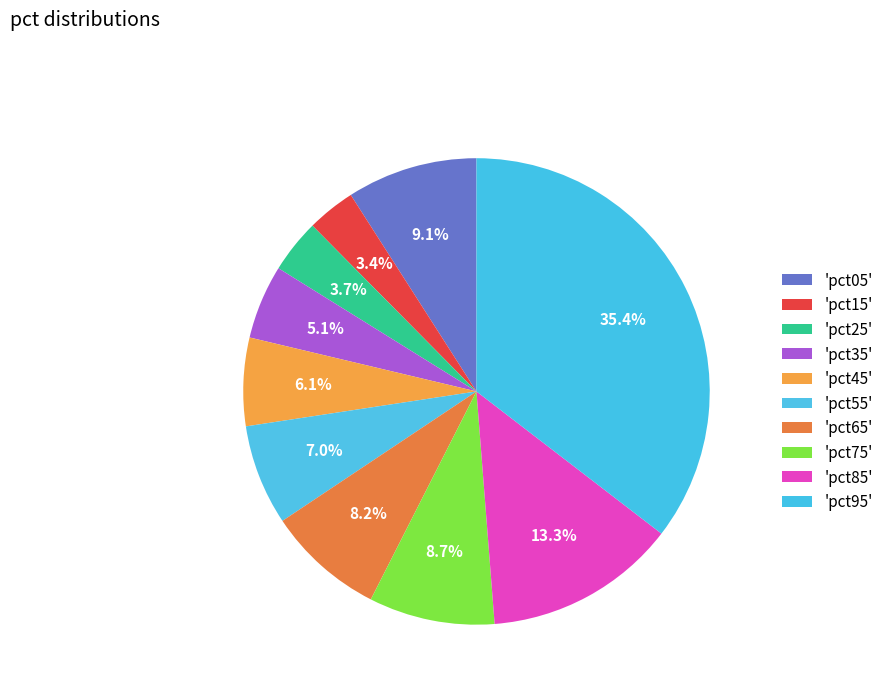

How many segments does this pie chart have?

10